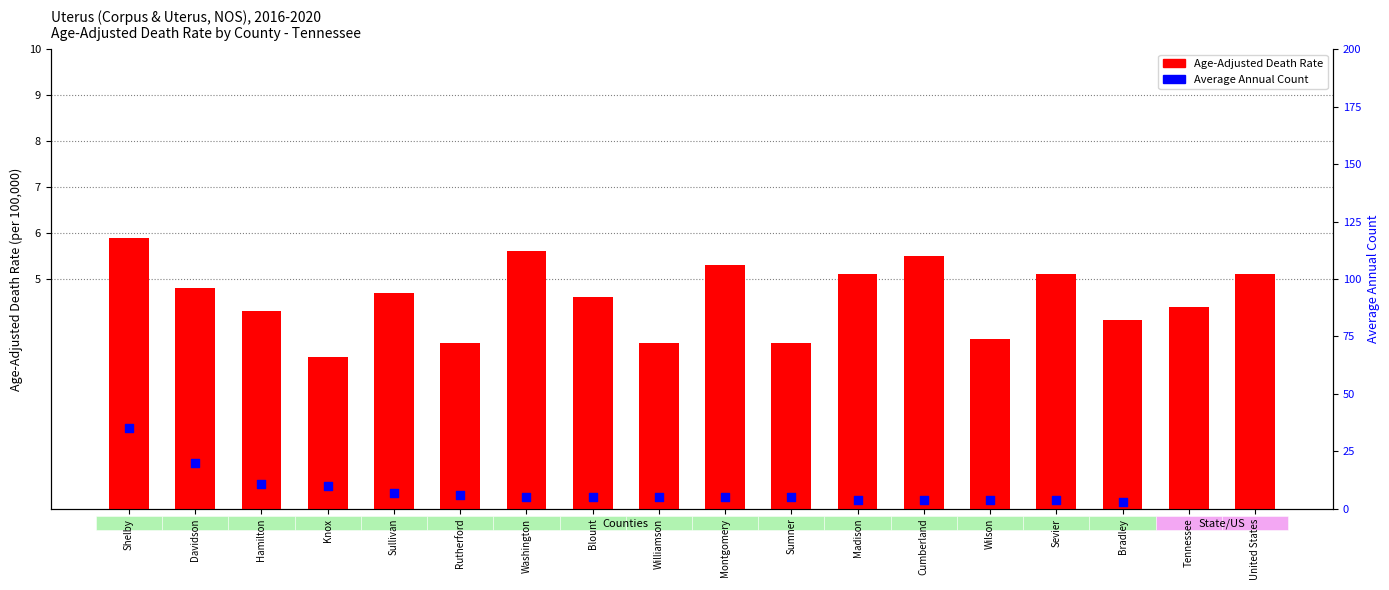

At which category is the sum across all series the highest?

United States